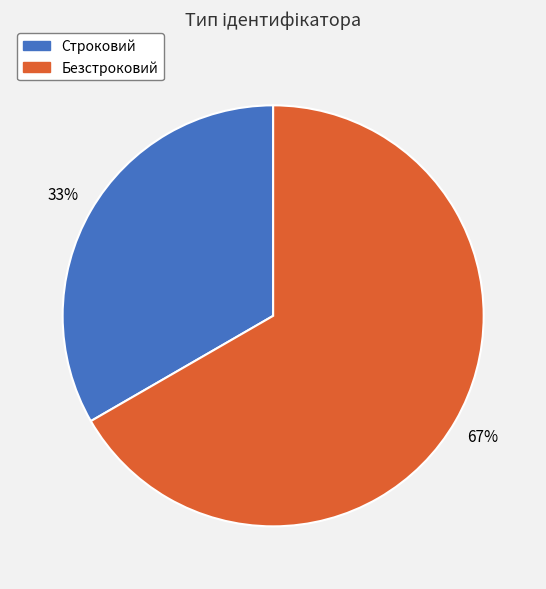

What percentage is the Безстроковий slice, to the nearest percent?

67%